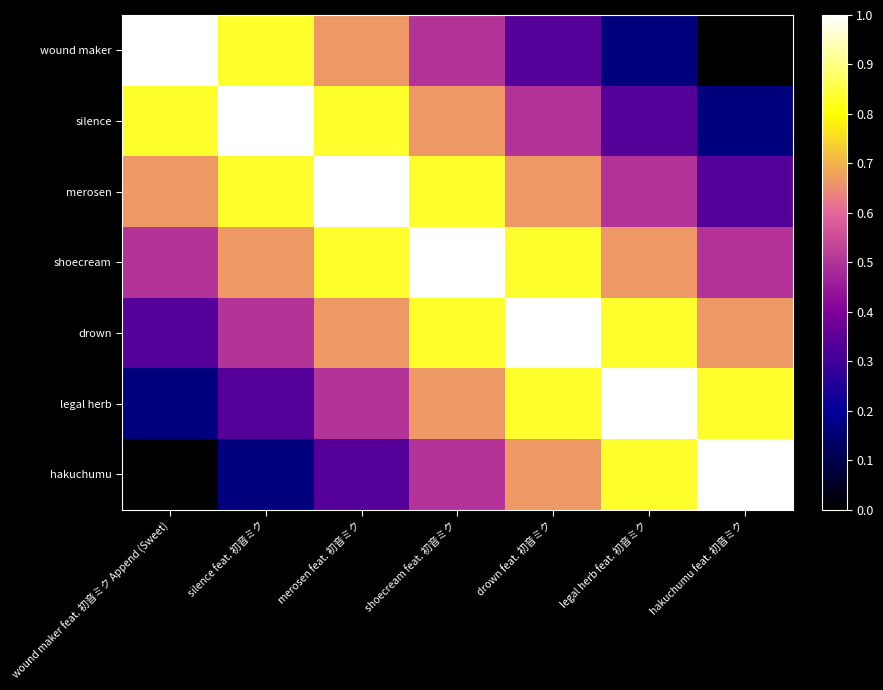

Reading right to left, extract all data points from this chart.

wound maker: hakuchumu feat. 初音ミク=0.0	legal herb feat. 初音ミク=0.2	drown feat. 初音ミク=0.3	shoecream feat. 初音ミク=0.5	merosen feat. 初音ミク=0.7	silence feat. 初音ミク=0.8	wound maker feat. 初音ミク Append (Sweet)=1.0
silence: hakuchumu feat. 初音ミク=0.2	legal herb feat. 初音ミク=0.3	drown feat. 初音ミク=0.5	shoecream feat. 初音ミク=0.7	merosen feat. 初音ミク=0.8	silence feat. 初音ミク=1.0	wound maker feat. 初音ミク Append (Sweet)=0.8
merosen: hakuchumu feat. 初音ミク=0.3	legal herb feat. 初音ミク=0.5	drown feat. 初音ミク=0.7	shoecream feat. 初音ミク=0.8	merosen feat. 初音ミク=1.0	silence feat. 初音ミク=0.8	wound maker feat. 初音ミク Append (Sweet)=0.7
shoecream: hakuchumu feat. 初音ミク=0.5	legal herb feat. 初音ミク=0.7	drown feat. 初音ミク=0.8	shoecream feat. 初音ミク=1.0	merosen feat. 初音ミク=0.8	silence feat. 初音ミク=0.7	wound maker feat. 初音ミク Append (Sweet)=0.5
drown: hakuchumu feat. 初音ミク=0.7	legal herb feat. 初音ミク=0.8	drown feat. 初音ミク=1.0	shoecream feat. 初音ミク=0.8	merosen feat. 初音ミク=0.7	silence feat. 初音ミク=0.5	wound maker feat. 初音ミク Append (Sweet)=0.3
legal herb: hakuchumu feat. 初音ミク=0.8	legal herb feat. 初音ミク=1.0	drown feat. 初音ミク=0.8	shoecream feat. 初音ミク=0.7	merosen feat. 初音ミク=0.5	silence feat. 初音ミク=0.3	wound maker feat. 初音ミク Append (Sweet)=0.2
hakuchumu: hakuchumu feat. 初音ミク=1.0	legal herb feat. 初音ミク=0.8	drown feat. 初音ミク=0.7	shoecream feat. 初音ミク=0.5	merosen feat. 初音ミク=0.3	silence feat. 初音ミク=0.2	wound maker feat. 初音ミク Append (Sweet)=0.0